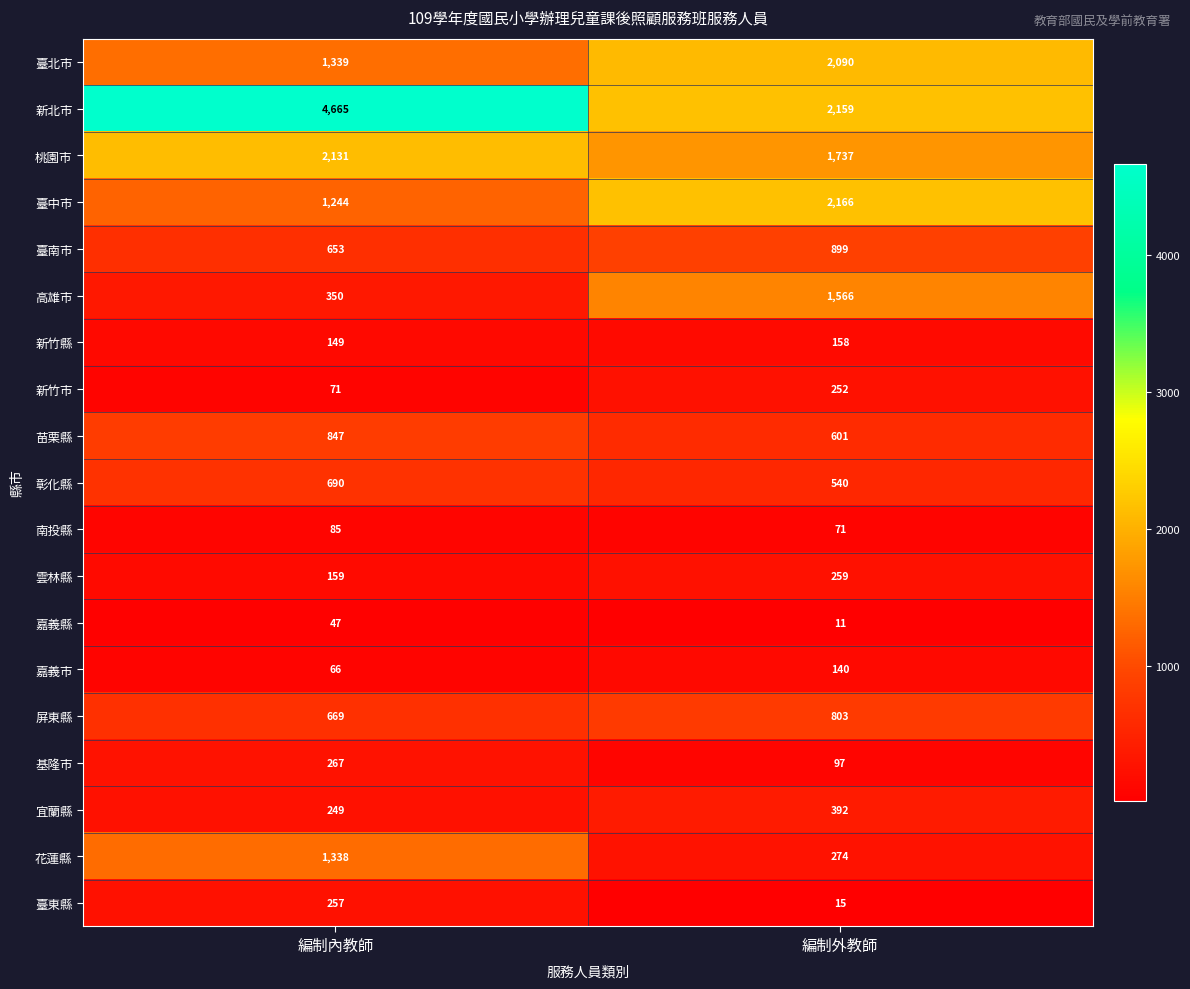

List the labels in order of 臺南市 value, largest first.

編制外教師, 編制內教師